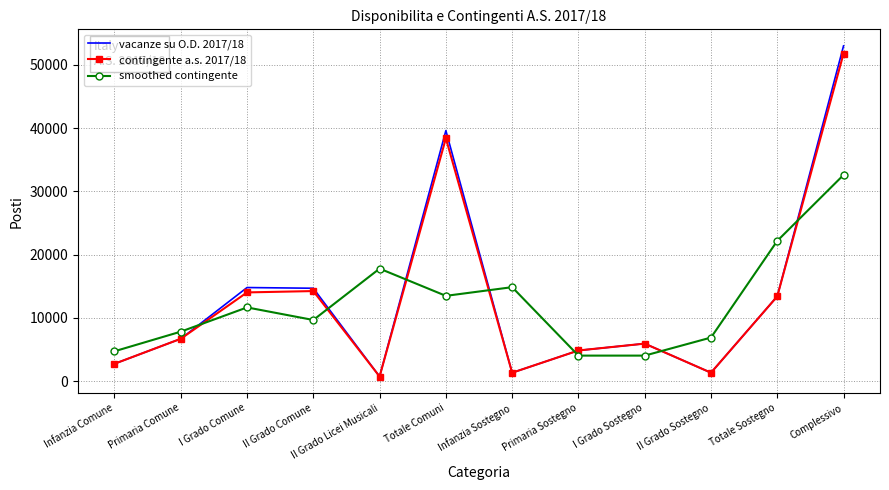

What is the highest value of the vacanze su O.D. 2017/18 series?

52988.0